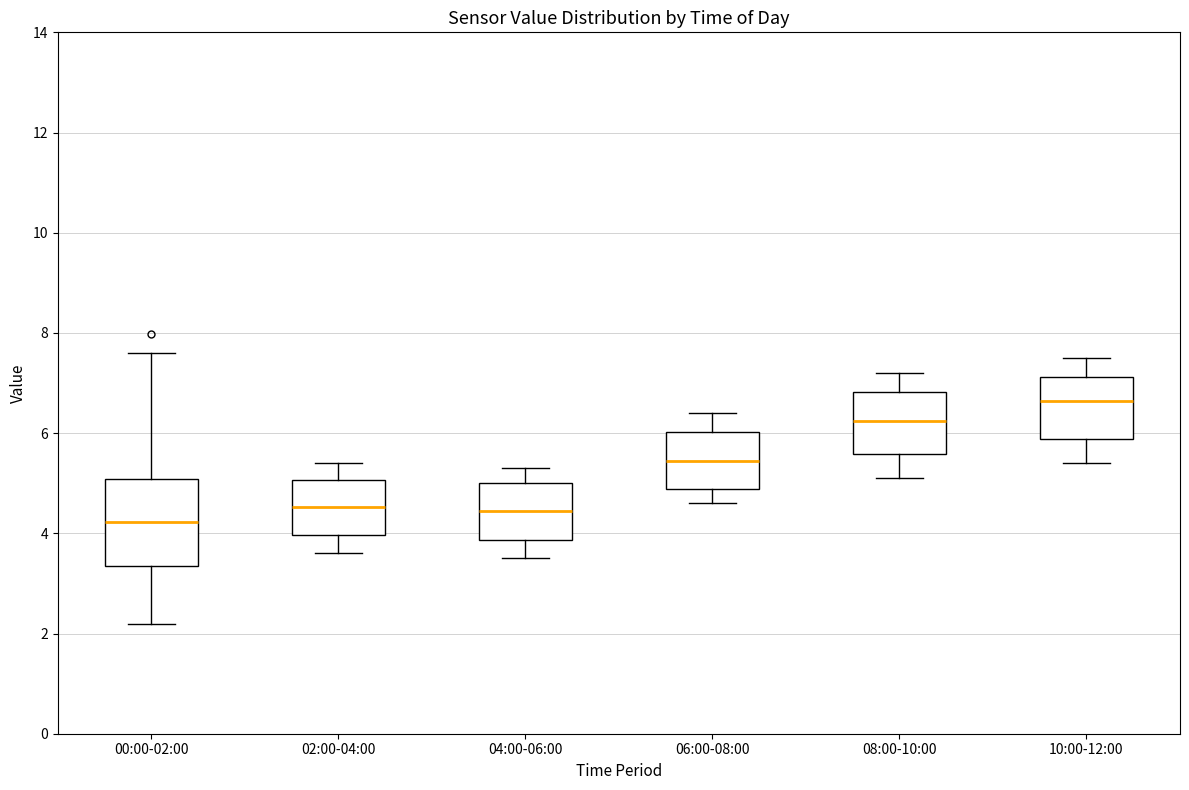

Comparing the boxes themselves (not the whiskers), which one is the tallest?

00:00-02:00